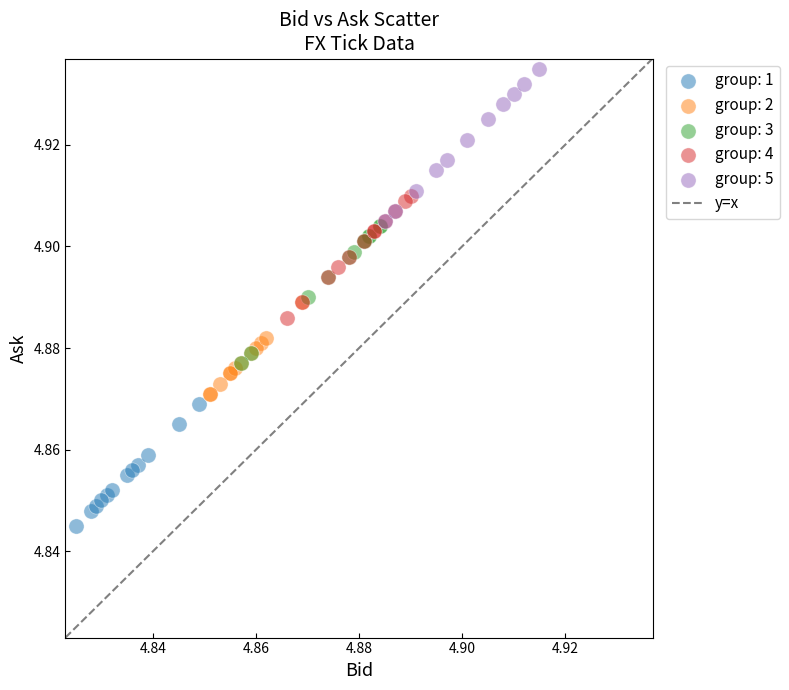

Which series has the largest Y range (max minus min)?

group: 5